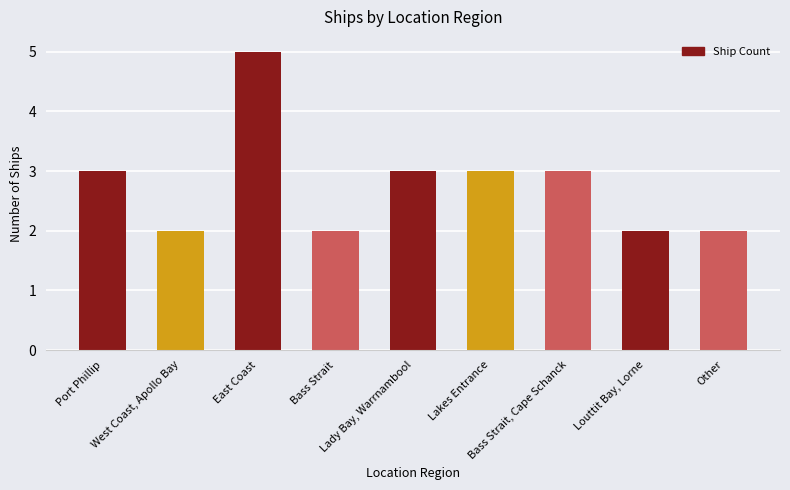

What is the sum of all values?

25